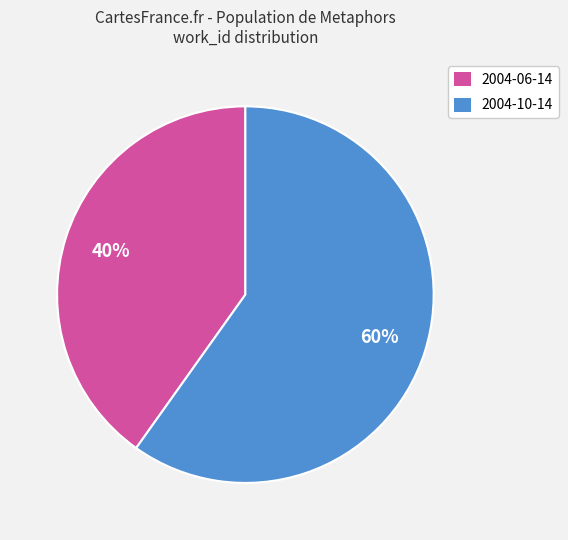

The 2004-10-14 slice represents 67% of the pie. True or false?

False